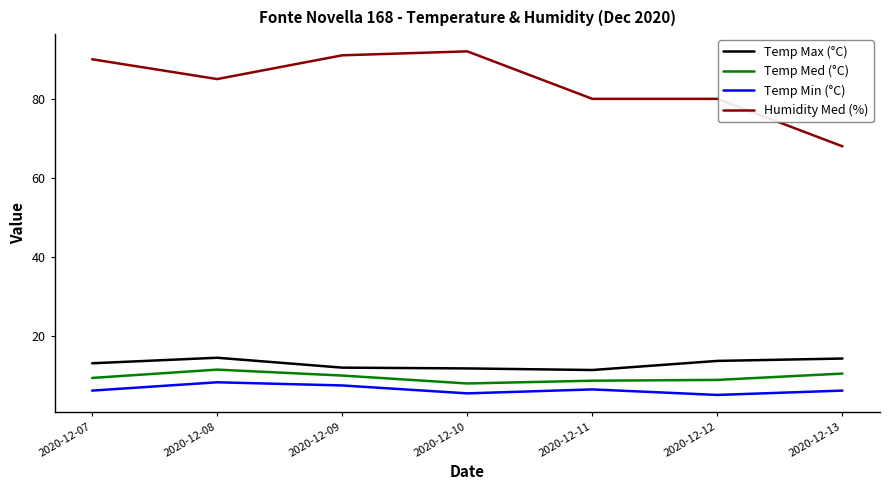

The value of Humidity Med (%) at 2020-12-07 is 44.2. True or false?

False